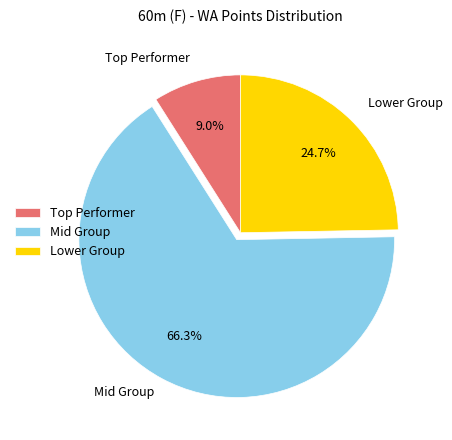

What is the smallest slice in the pie chart?

Top Performer